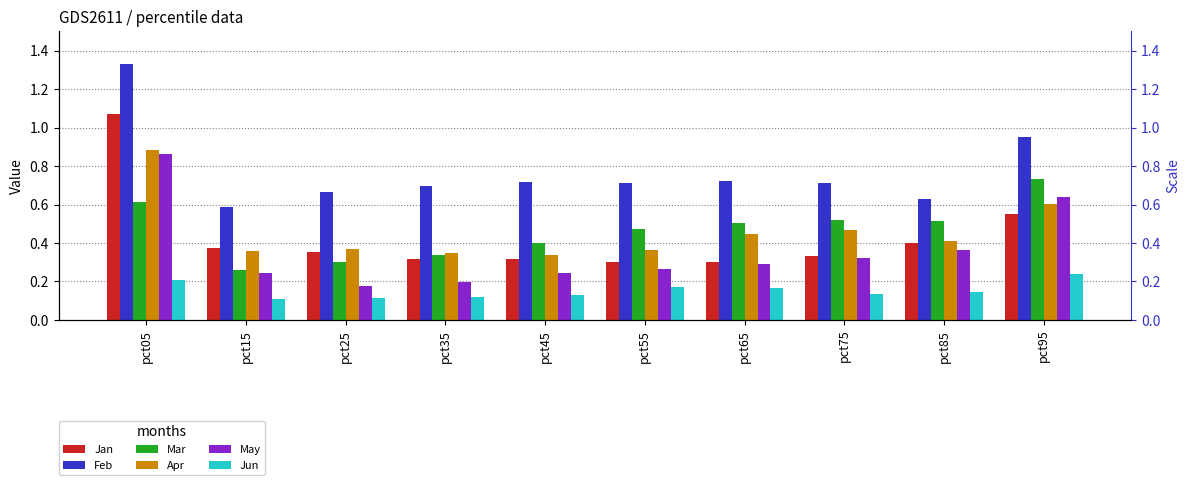

True or false: Jan has a value of 0.2 at pct35.

False